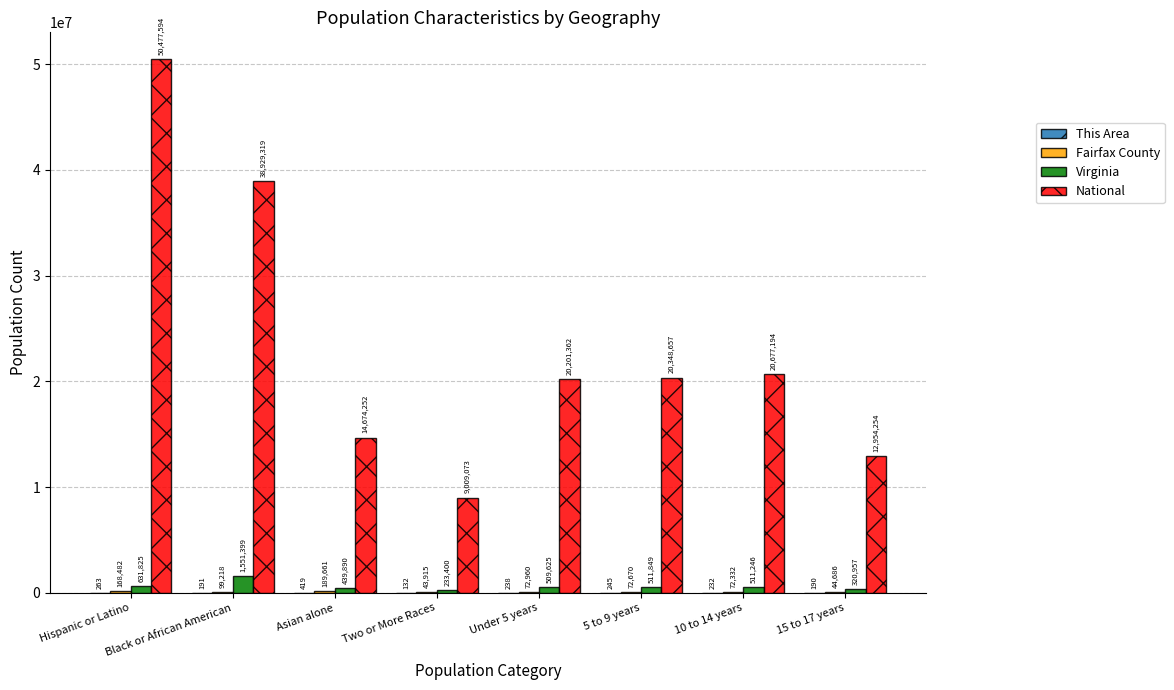

Which label corresponds to the largest value in the chart?

Hispanic or Latino